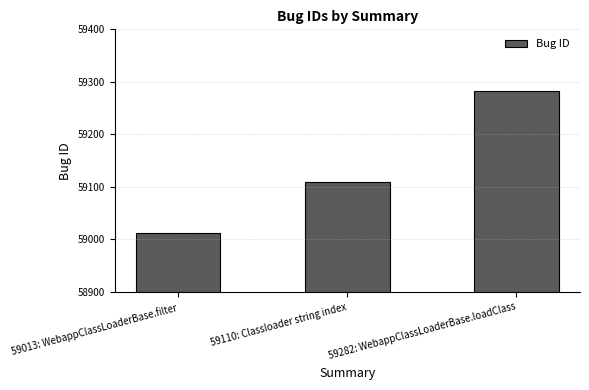

How many bars are there in total?

3